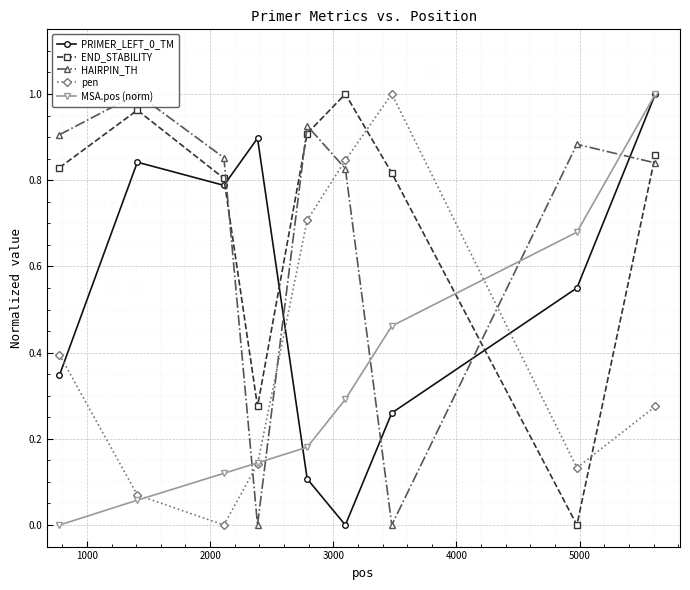

Which series ends up on top after the final intersection of END_STABILITY and pen?

END_STABILITY